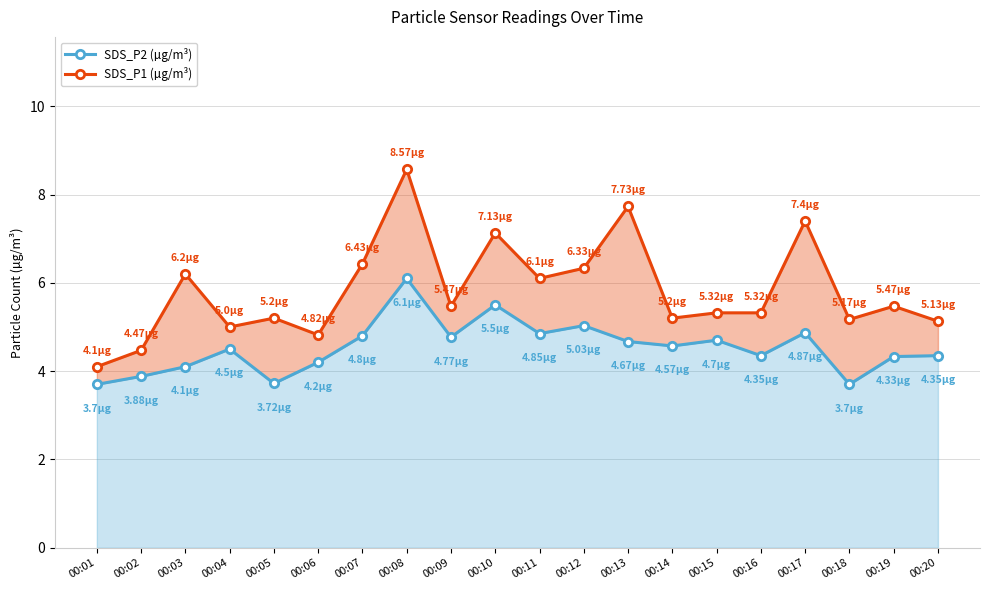

How many values in the SDS_P2 (µg/m³) series exceed 4?

16